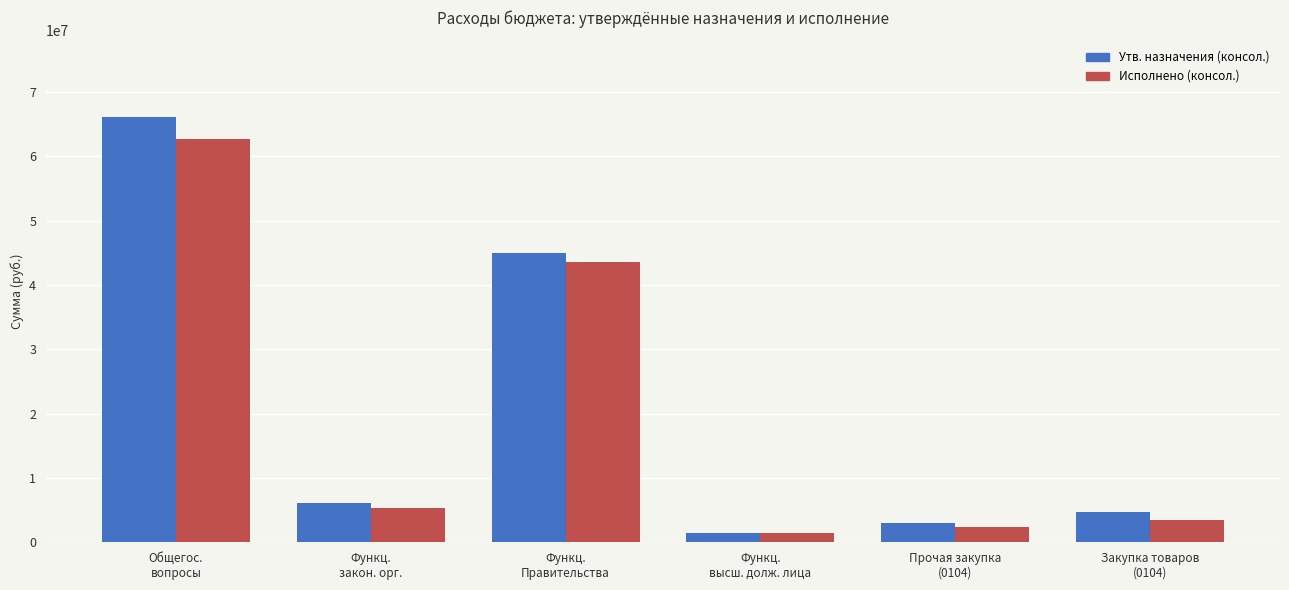

Are the bars horizontal?

No